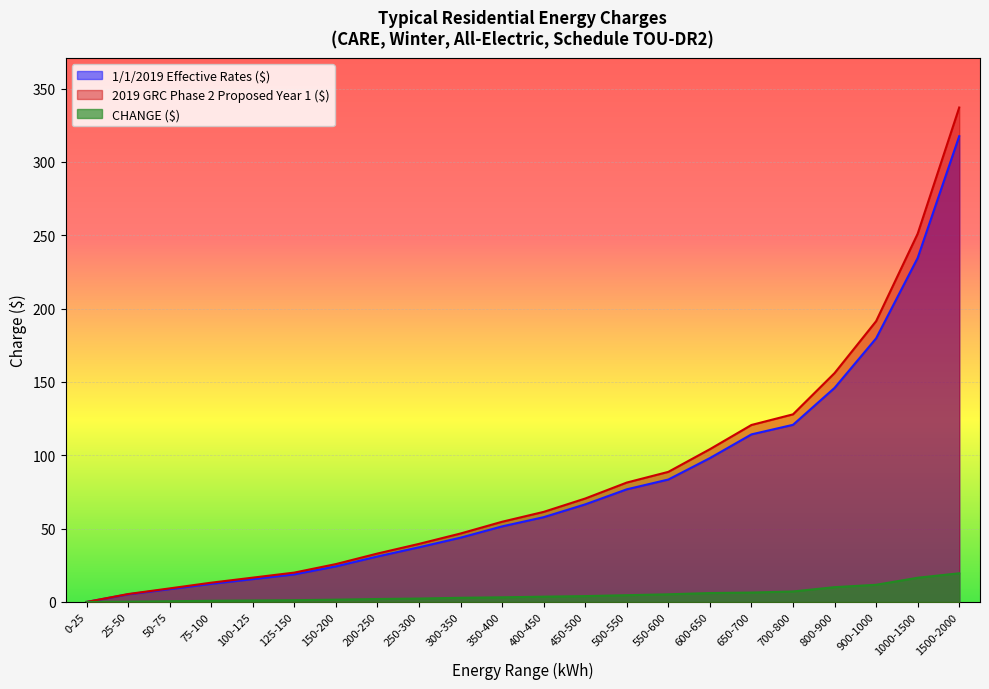

True or false: 1/1/2019 Effective Rates ($) has more than 0 points higher than both neighbors.

False